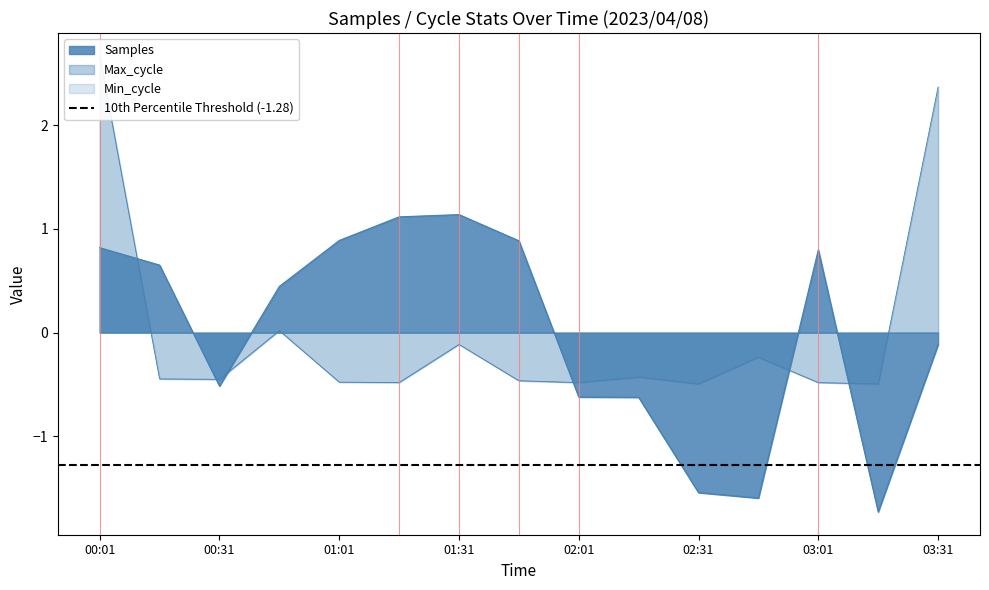

True or false: Max_cycle has a value of -0.2 at 01:16.

False